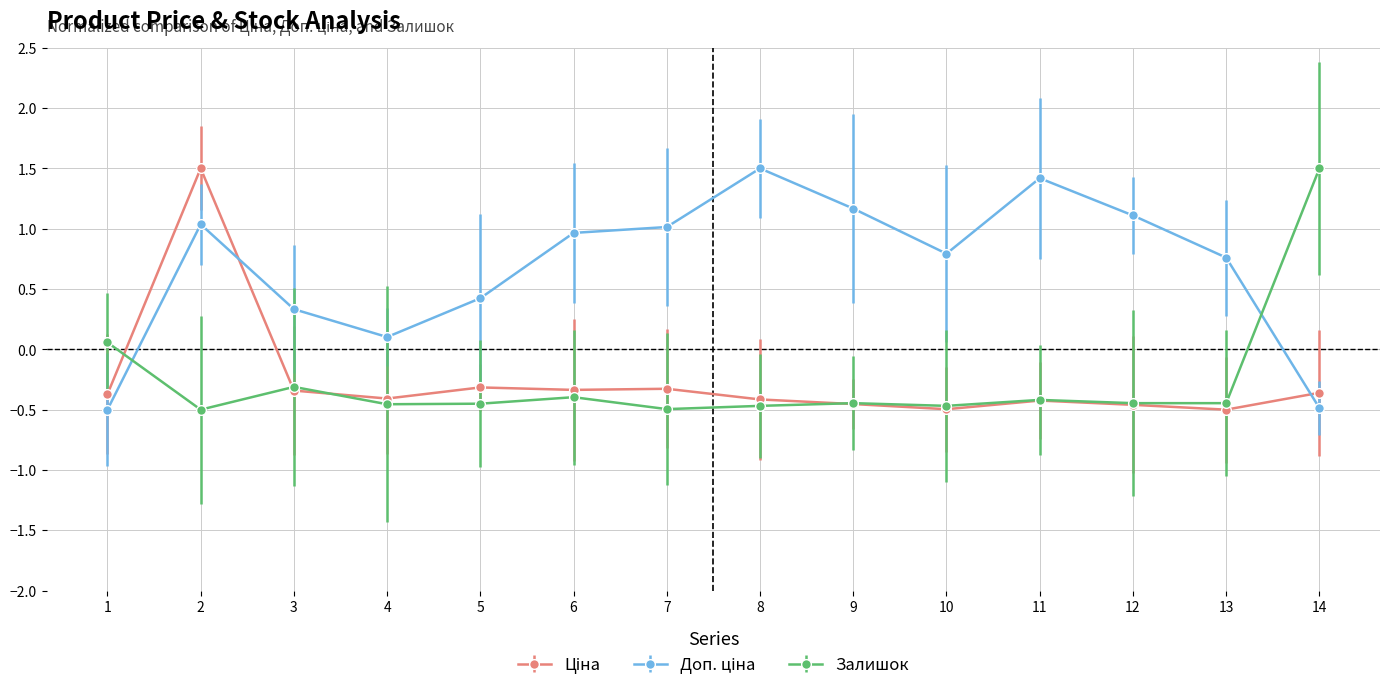

Does the chart display data point markers on the line(s)?

Yes